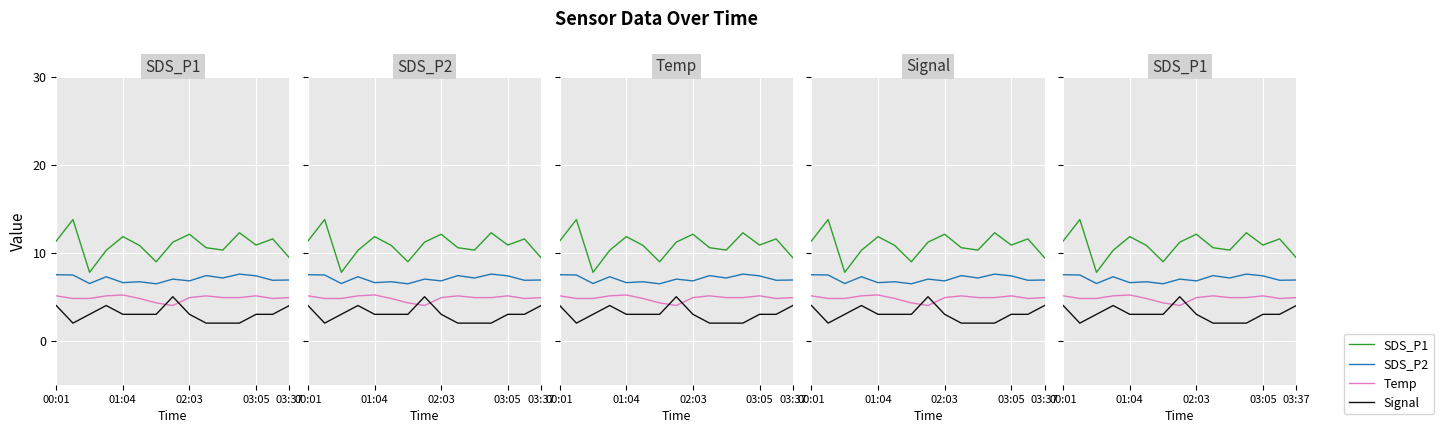

At how many categories does at least one series exceed 6?

15